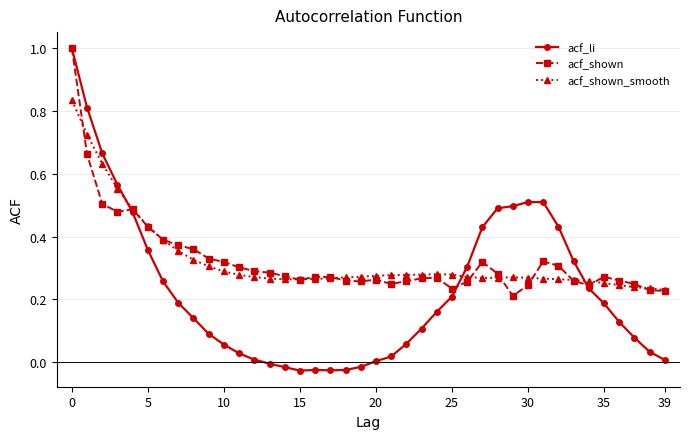

Which series has the widest spread of values?

acf_li